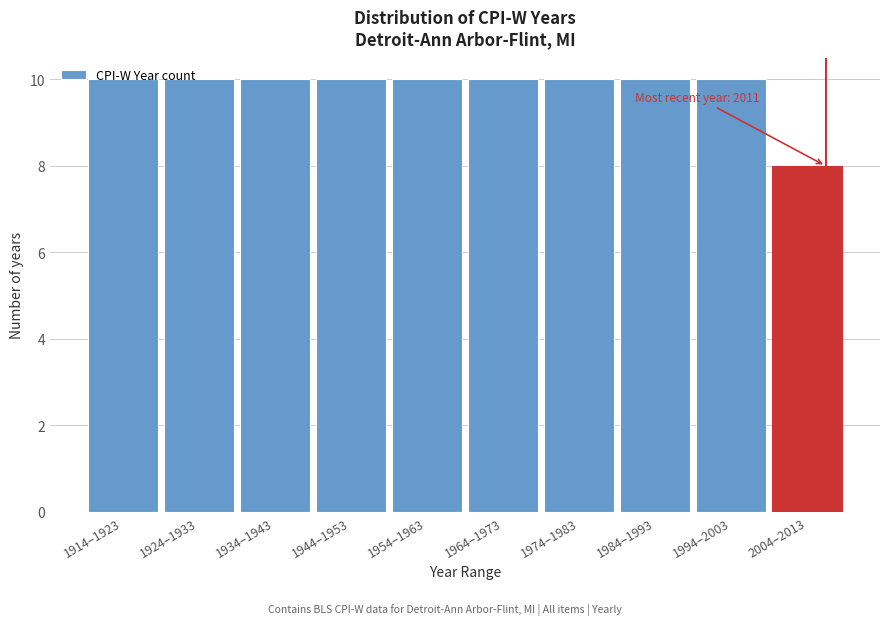

What is the minimum value shown in the chart?

8